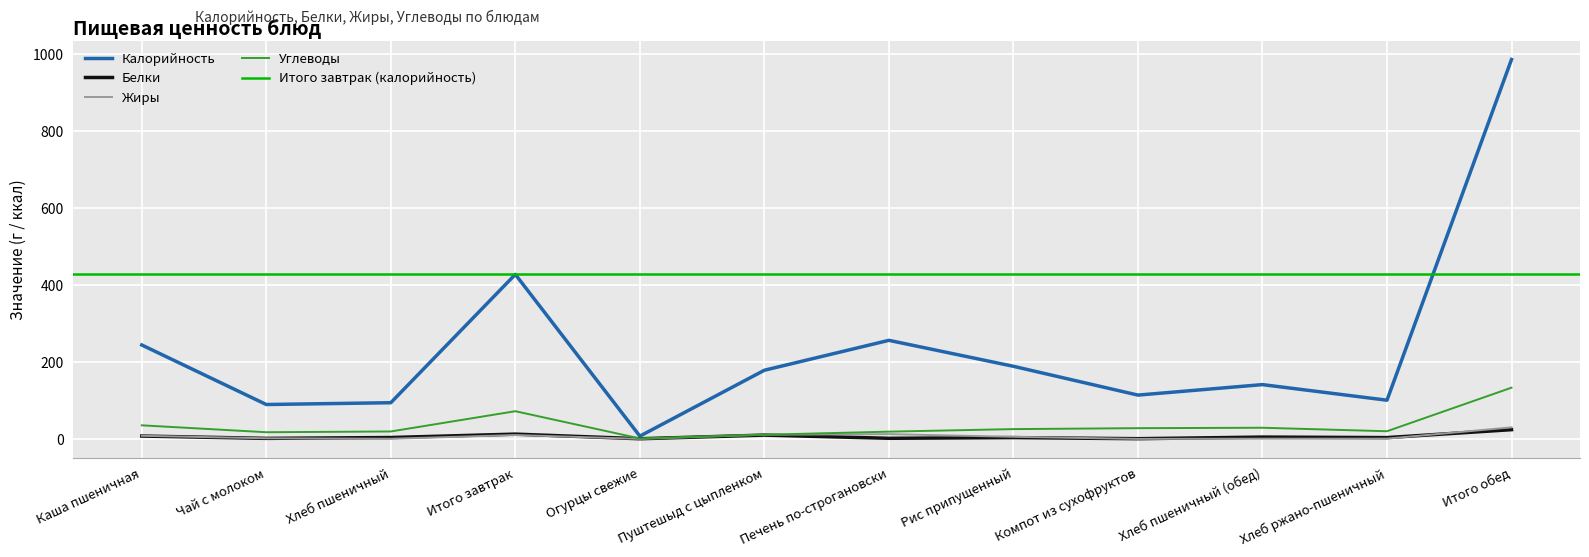

At which label is Калорийность closest to 496?

Итого завтрак